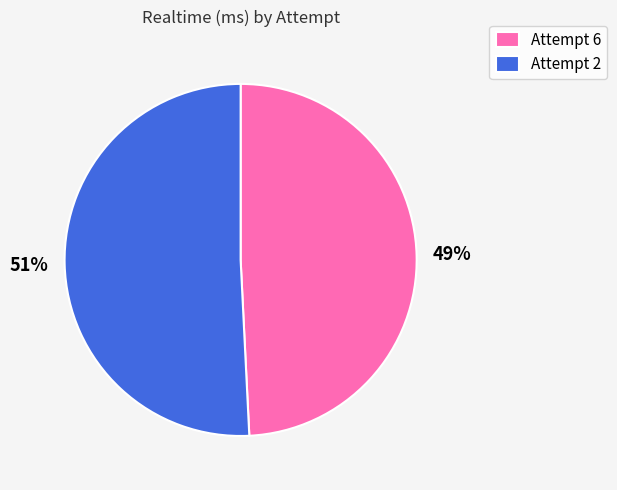

Rank the categories by value from lowest to highest.

Attempt 6, Attempt 2